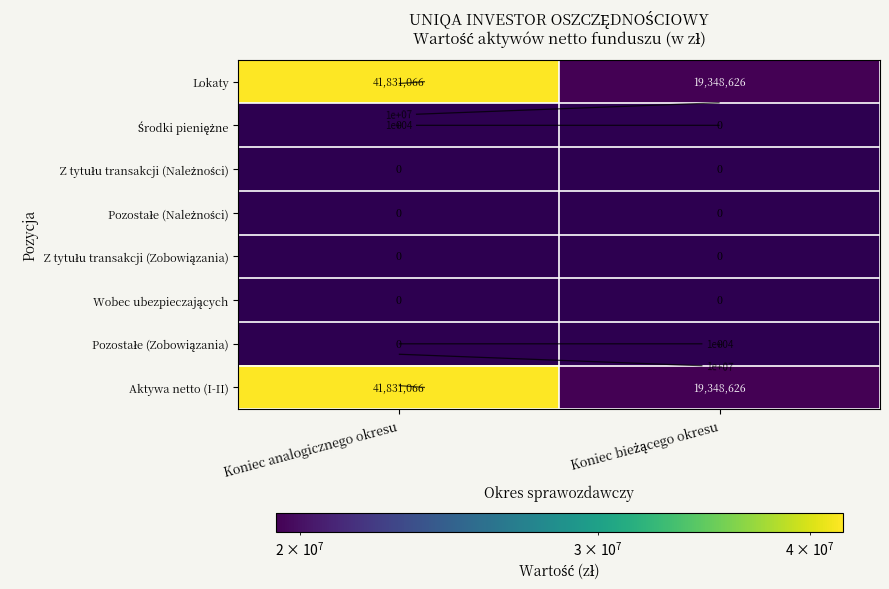

Rank the categories by Z tytułu transakcji (Zobowiązania) value from lowest to highest.

Koniec analogicznego okresu, Koniec bieżącego okresu